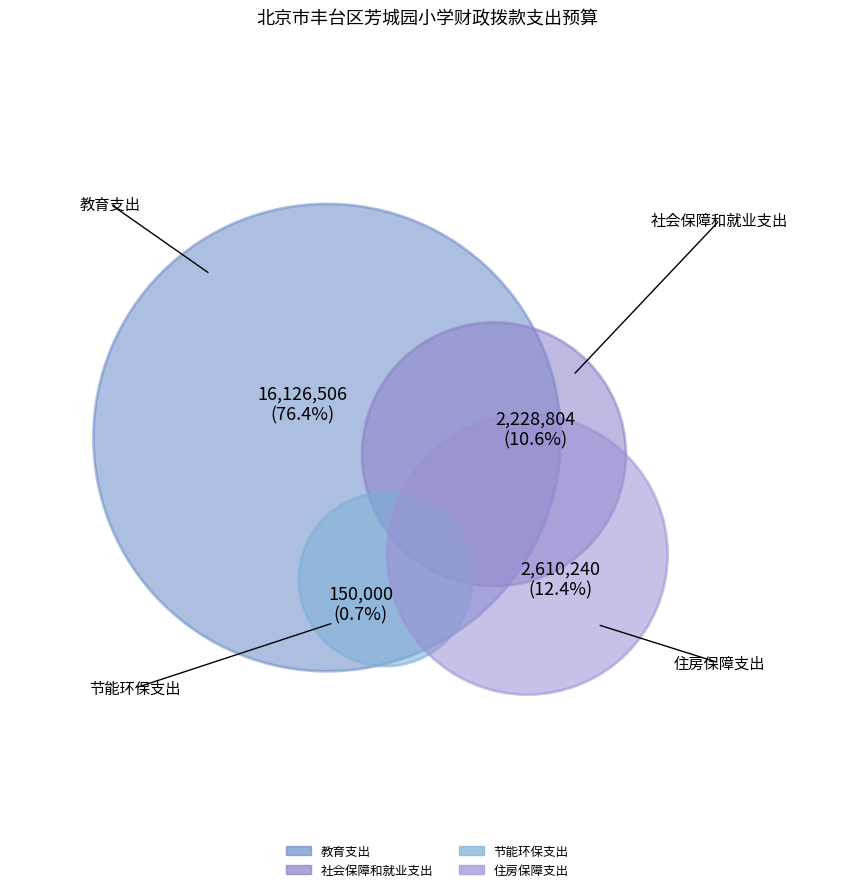

Rank the categories by value from highest to lowest.

教育支出, 住房保障支出, 社会保障和就业支出, 节能环保支出